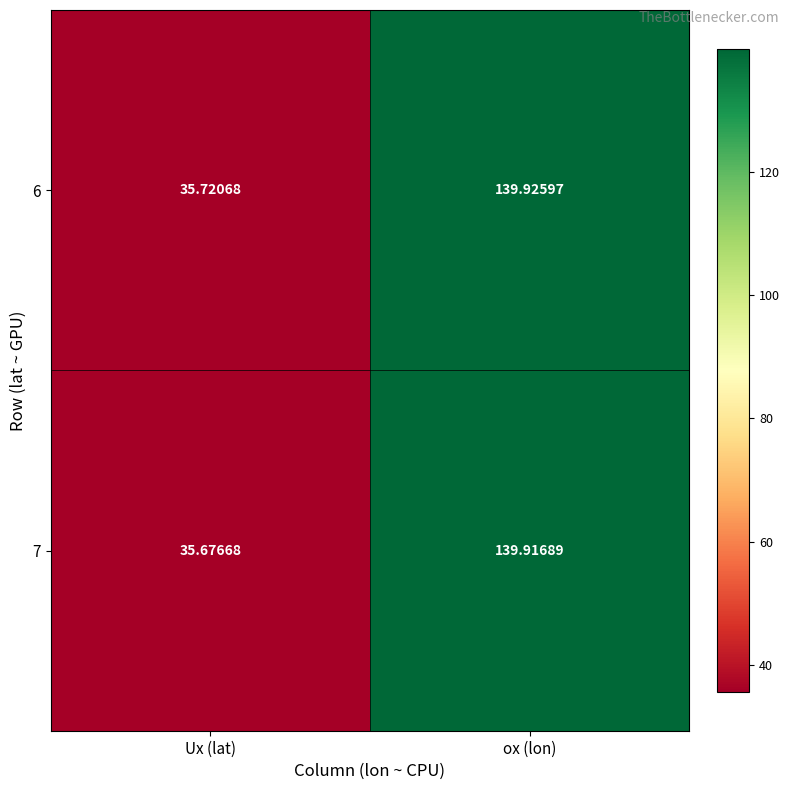

Which category has the highest value in the 6 series?

ox (lon)